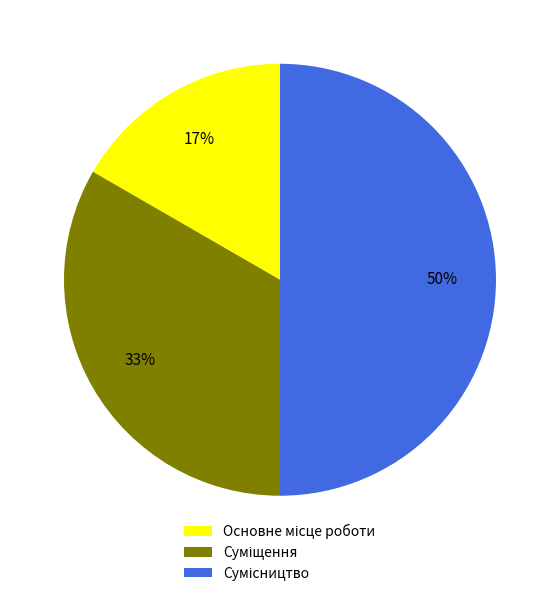

To the nearest percent, what is the average slice percentage?

33%